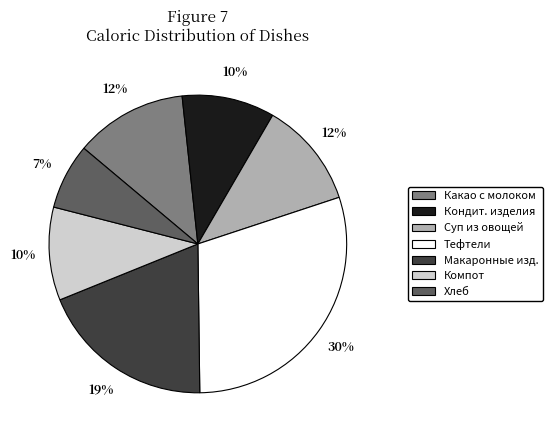

Which slice is the smallest?

Хлеб